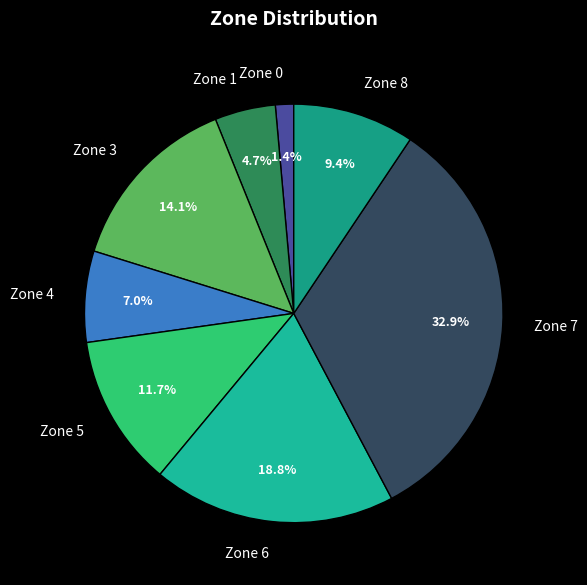

Which category has the biggest portion of the pie?

Zone 7